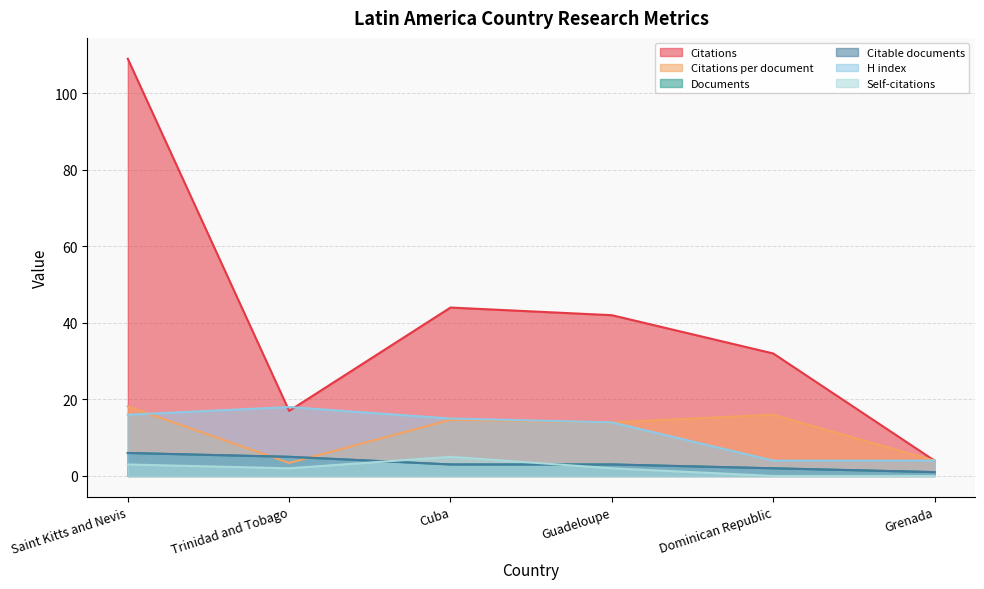

Does the chart display data point markers on the line(s)?

No